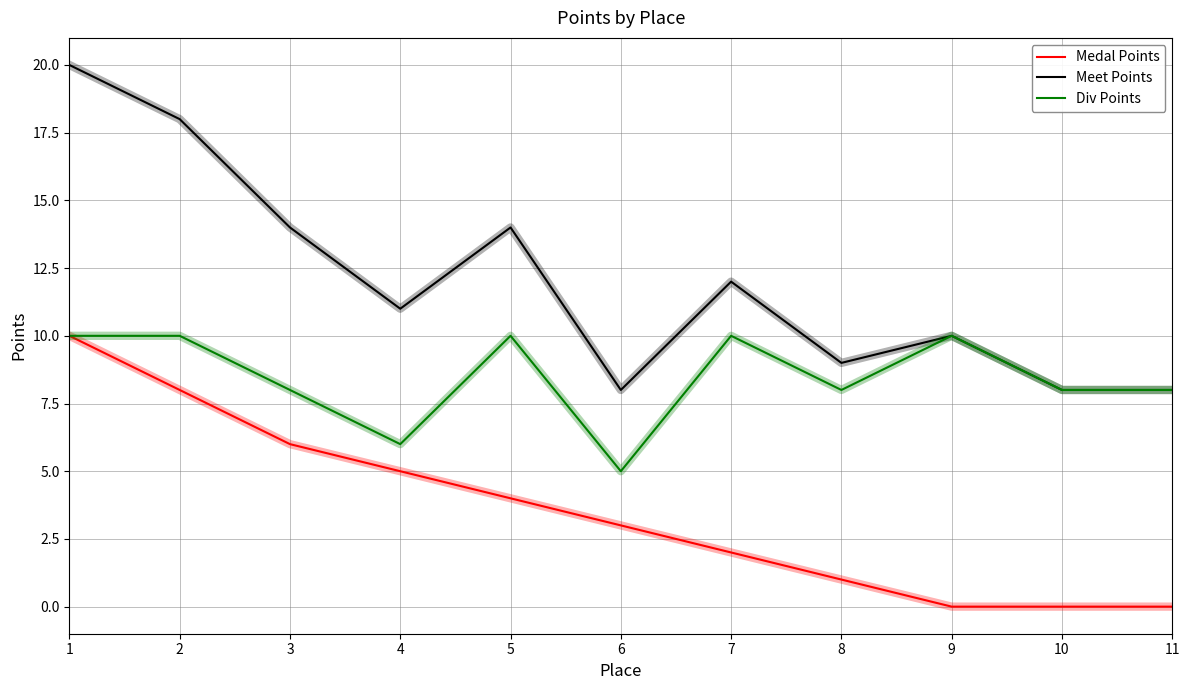

What is the maximum value for Medal Points?

10